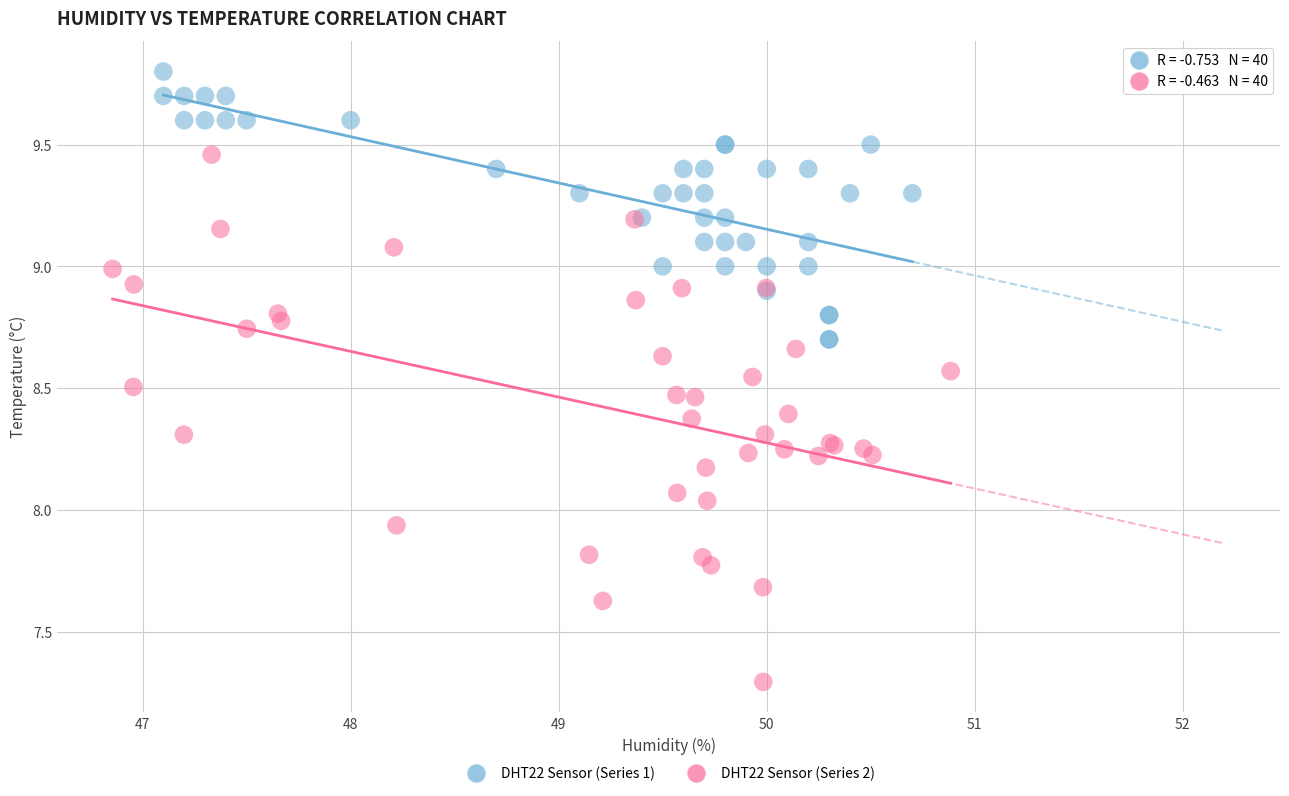

Which series reaches the minimum Y coordinate?

DHT22 Sensor (Series 2)